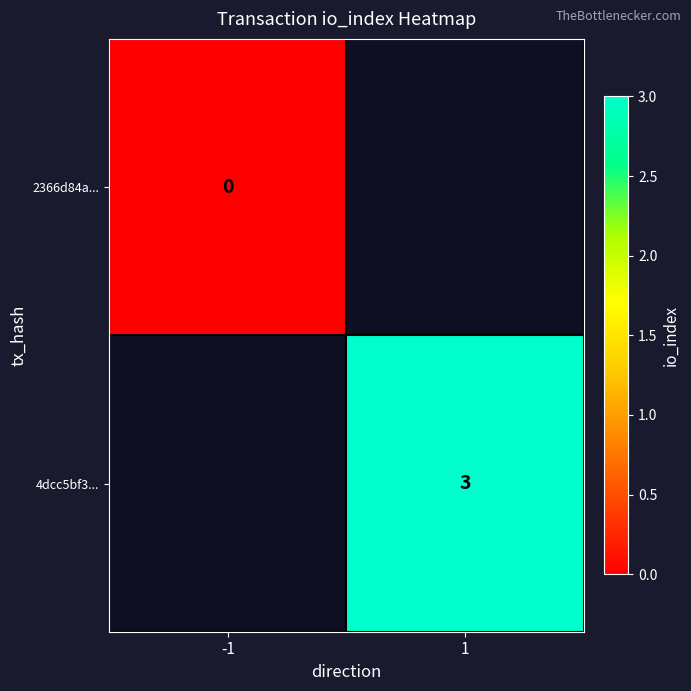

The 4dcc5bf3... series shows 3 at 1. True or false?

True